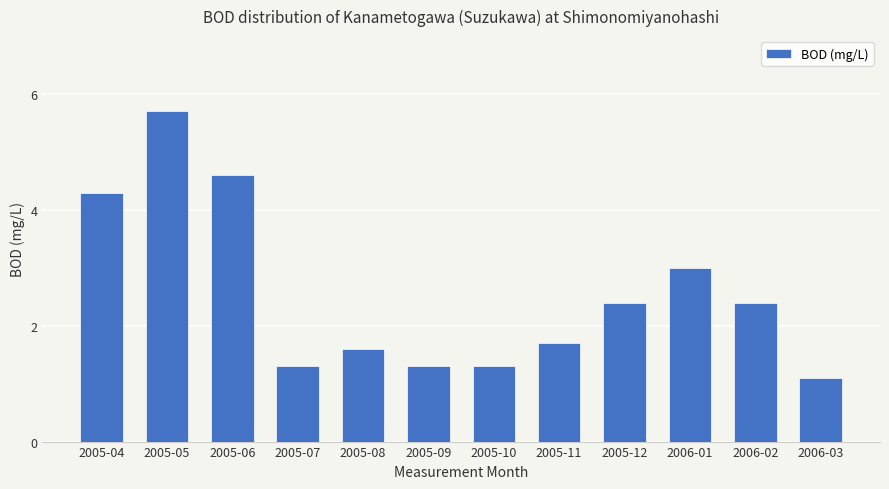

The chart shows a value of 0.5 at 2005-12. True or false?

False